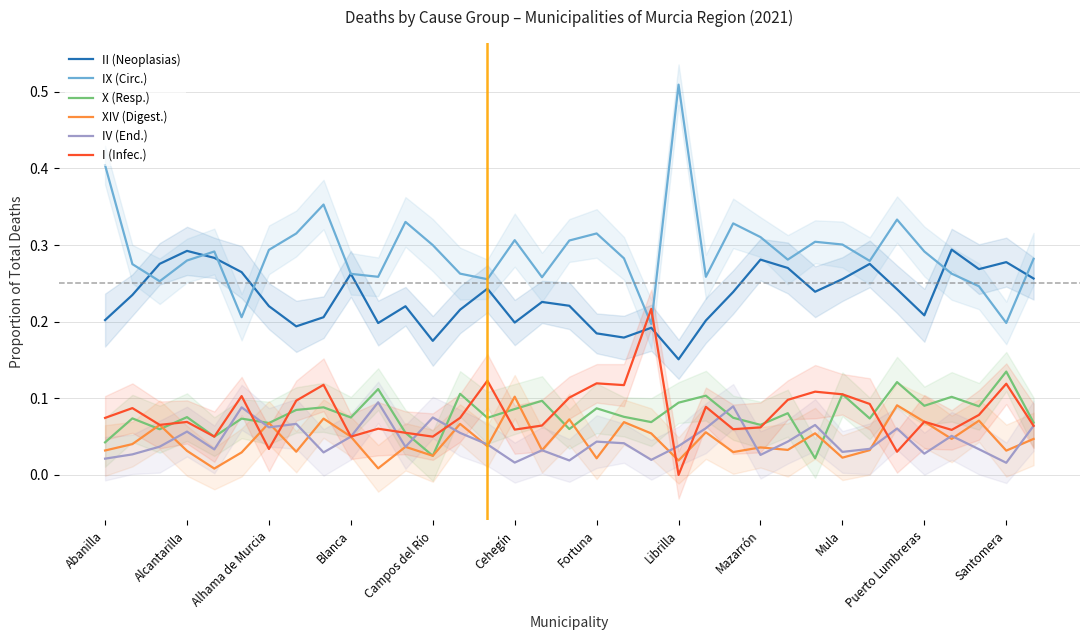

What is the difference between the X (Resp.) values at 24 and 29?

0.1